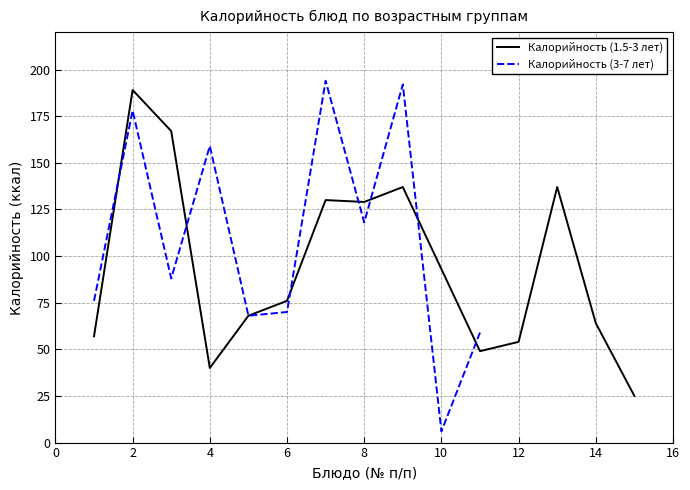

In Калорийность (3-7 лет), how many points are higher than both neighbors (excluding endpoints)?

4